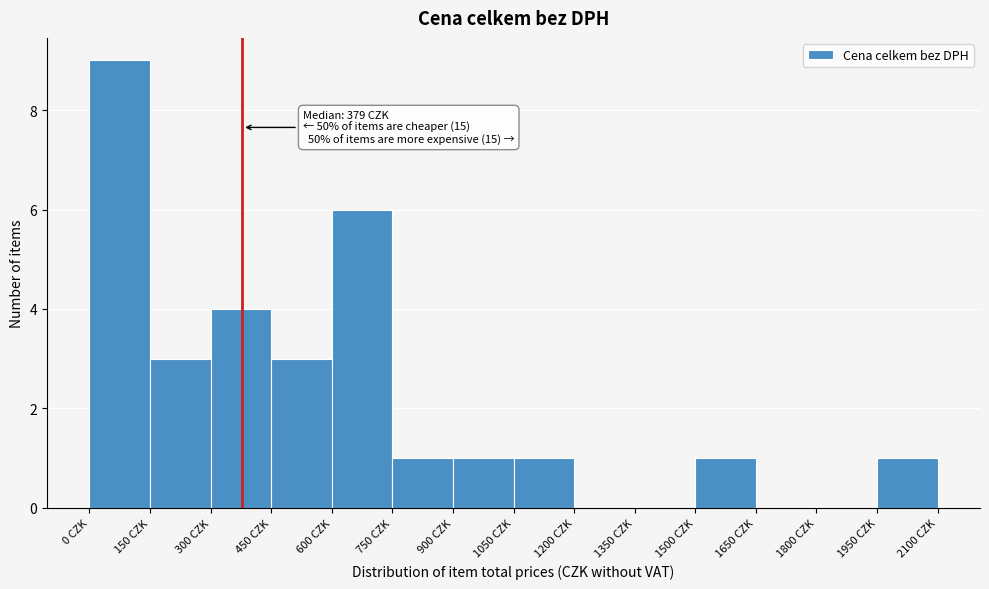

Which range on the x-axis has the tallest bar?

0 to 150